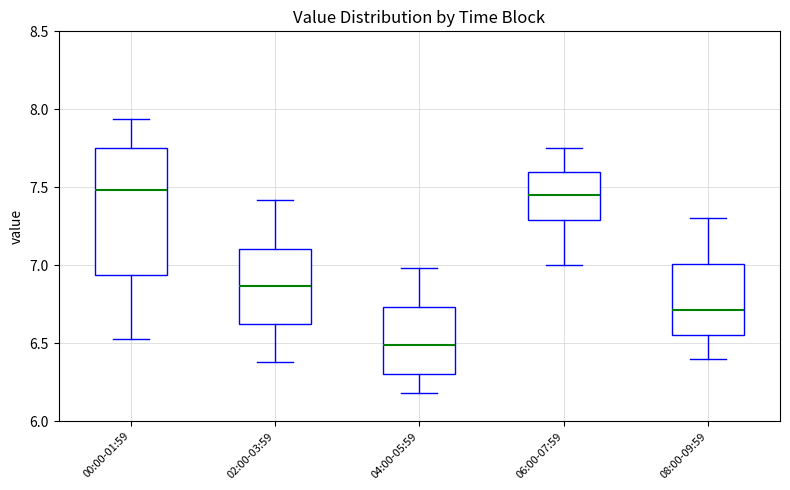

Which box is the tallest, from its lower edge to its upper edge?

00:00-01:59